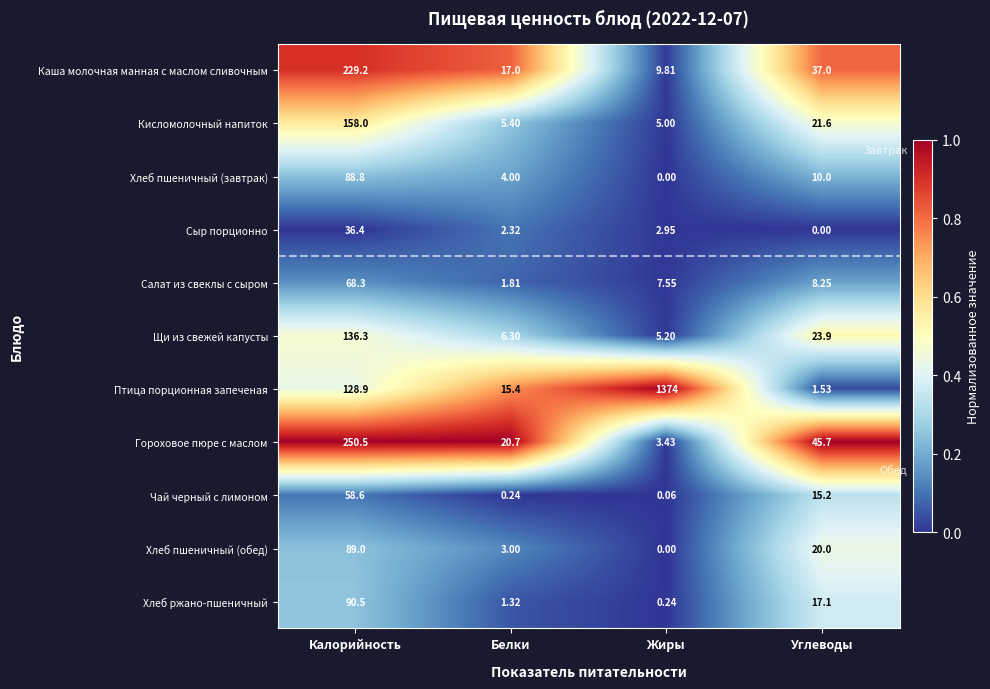

Rank the categories by Хлеб ржано-пшеничный value from lowest to highest.

Жиры, Белки, Углеводы, Калорийность